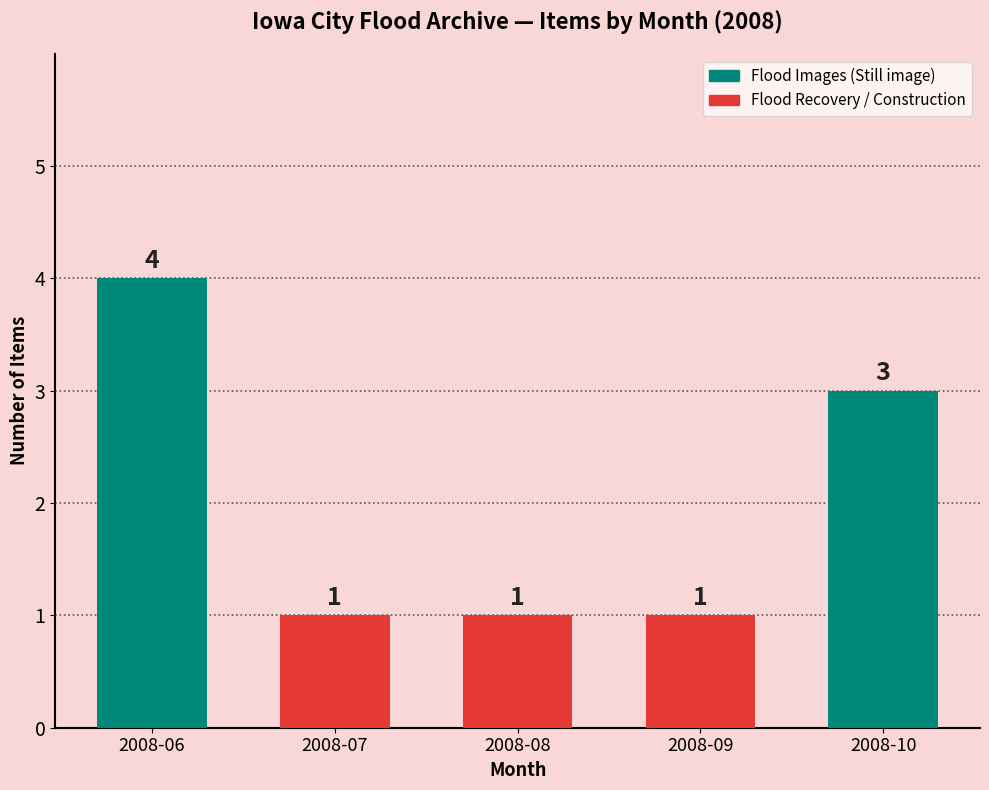

The chart shows a value of 1 at 2008-09. True or false?

True